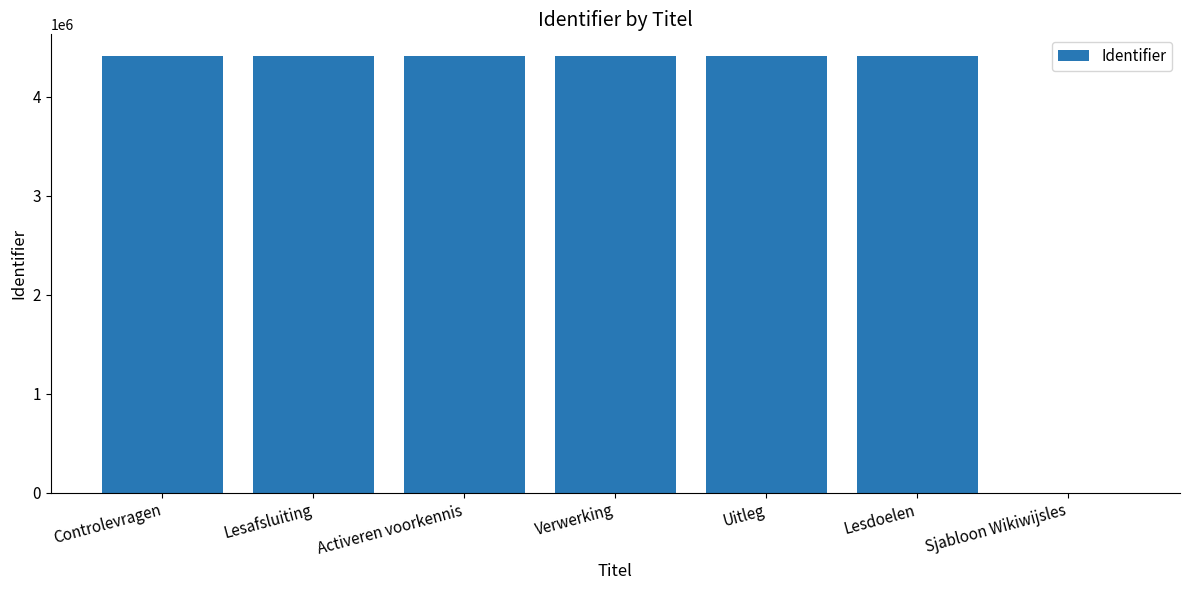

True or false: the data shows 7558586 at Lesdoelen.

False